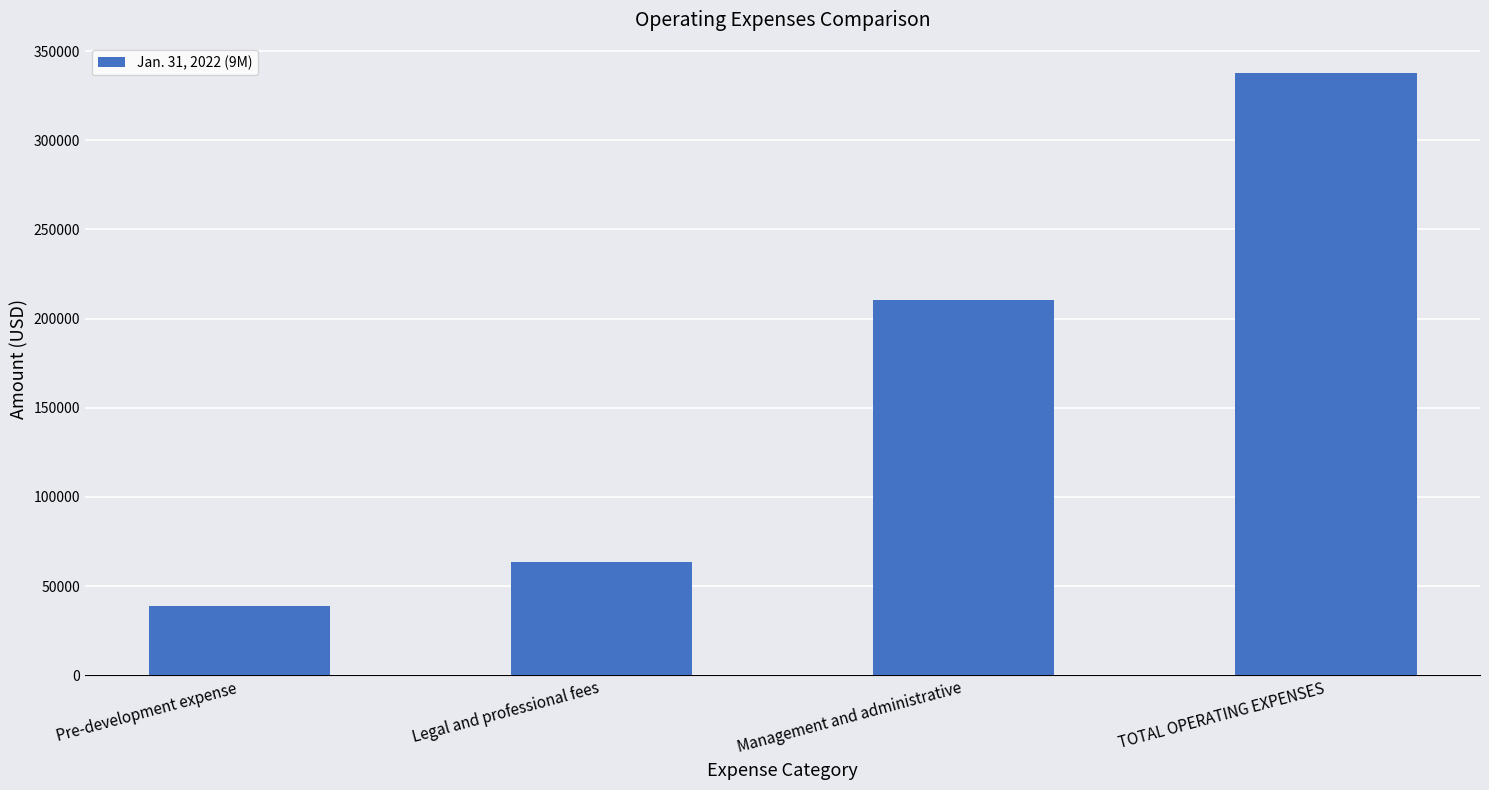

What is the maximum value shown in the chart?

337832